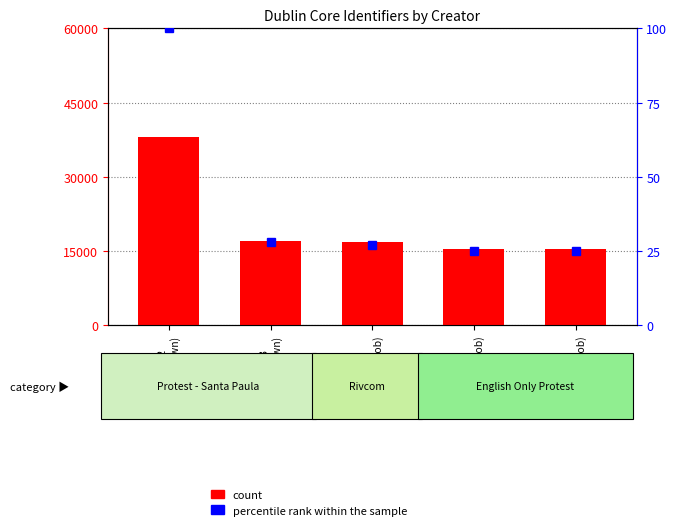

What is the minimum value shown in the chart?

25